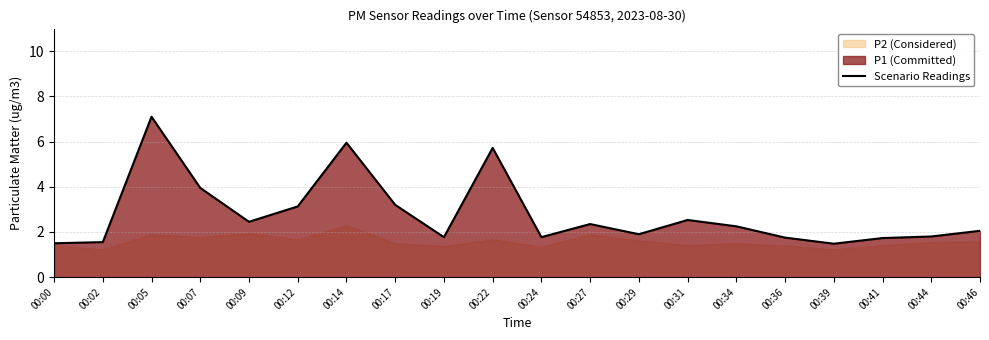

How many points are higher than both their immediate neighbors (excluding endpoints)?

5